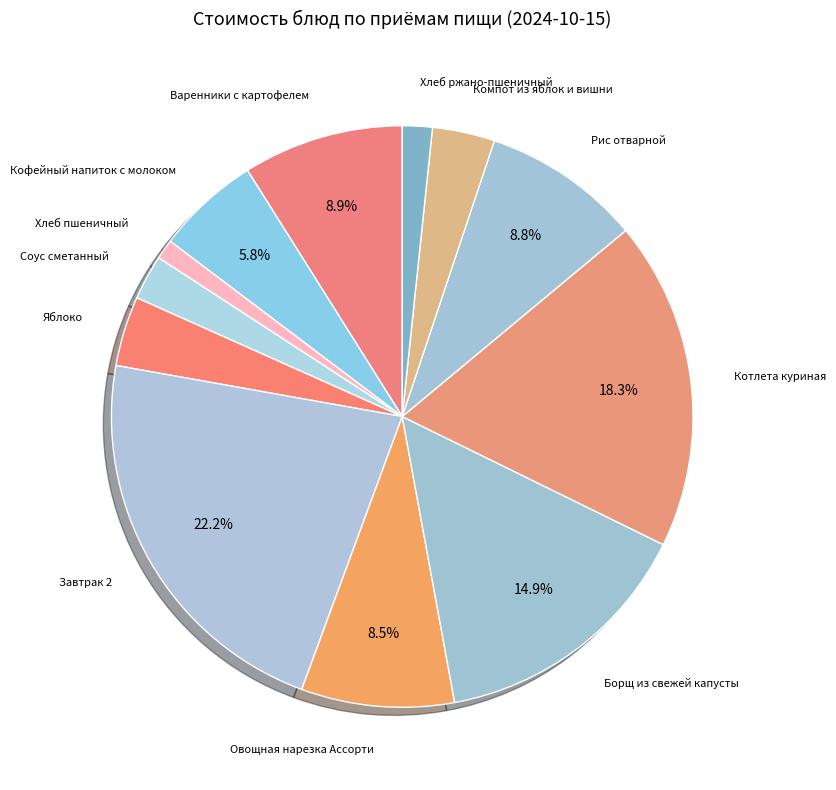

What is the largest slice in the pie chart?

Завтрак 2